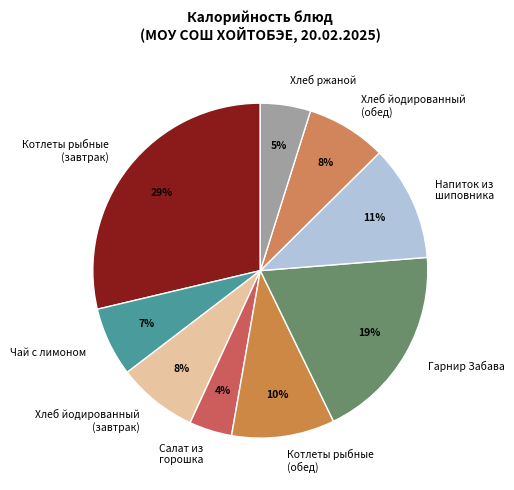

Is there a majority slice in this chart?

No